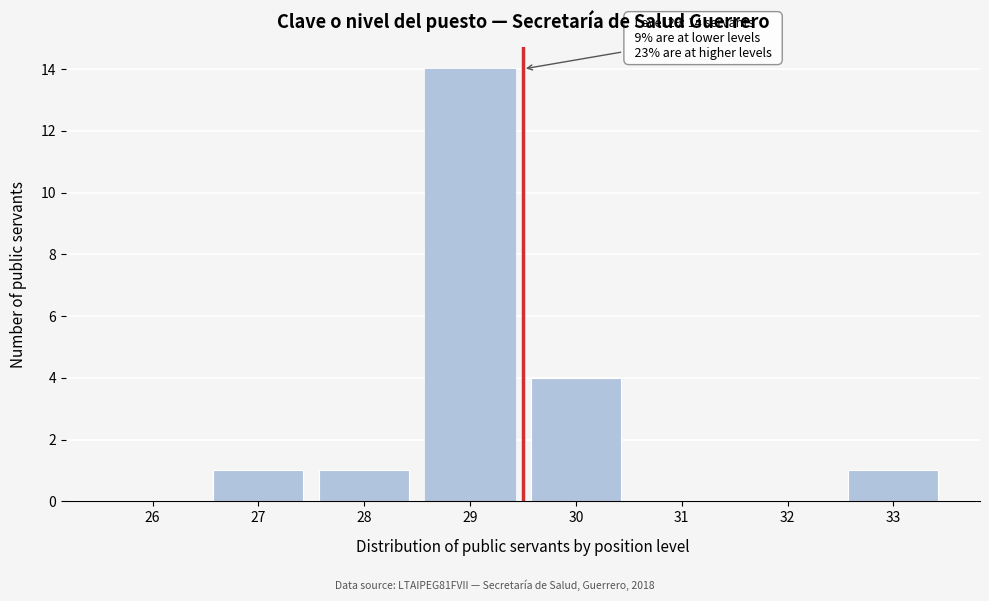

Reading left to right, what are all the values shown in this chart?

26=0	27=1	28=1	29=14	30=4	31=0	32=0	33=1